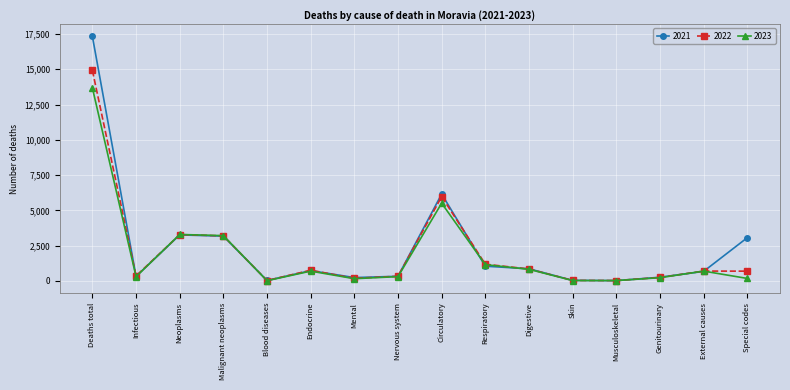

The value of 2022 at Respiratory is 1186. True or false?

True